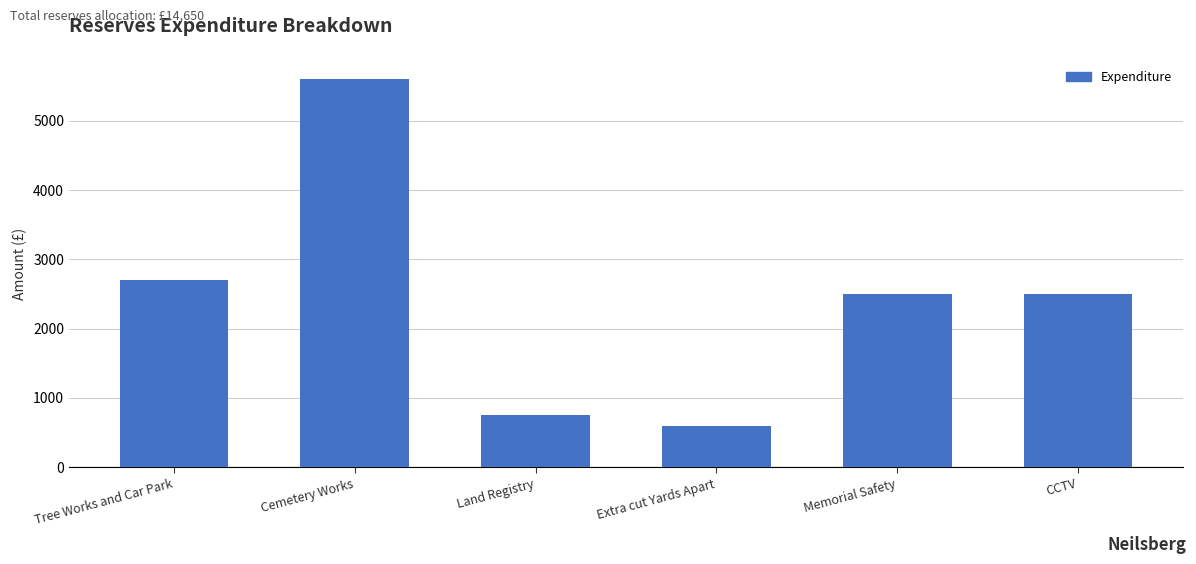

The value at Cemetery Works is 7989. True or false?

False